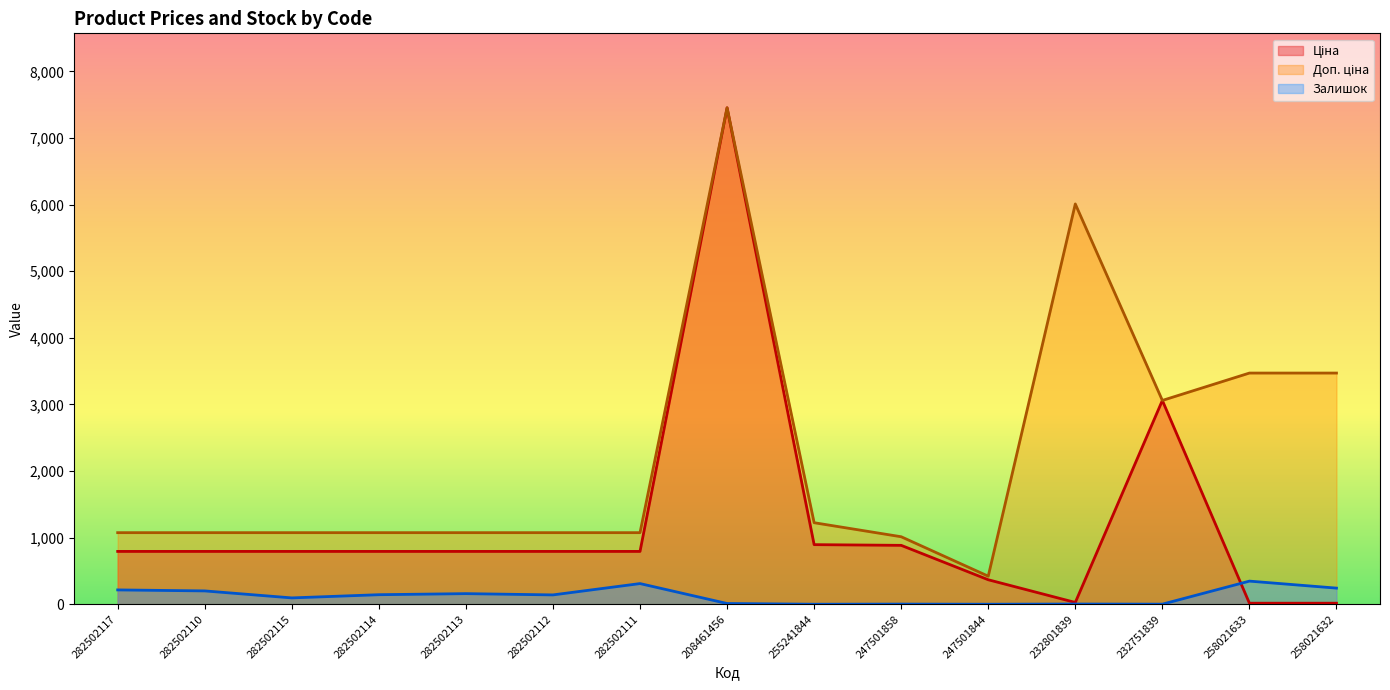

Reading left to right, transcribe all the data shown in this chart.

Ціна: 282502117=793.0	282502110=793.0	282502115=793.0	282502114=793.0	282502113=793.0	282502112=793.0	282502111=793.0	208461456=7453.8	255241844=894.7	247501858=884.2	247501844=367.6	232801839=26.7	232751839=3059.7	258021633=15.4	258021632=15.4
Доп. ціна: 282502117=1074.6	282502110=1074.6	282502115=1074.6	282502114=1074.6	282502113=1074.6	282502112=1074.6	282502111=1074.6	208461456=7453.8	255241844=1223.9	247501858=1013.2	247501844=421.0	232801839=6010.0	232751839=3060.0	258021633=3471.0	258021632=3471.0
Залишок: 282502117=215.0	282502110=200.0	282502115=95.0	282502114=143.0	282502113=159.0	282502112=140.0	282502111=310.0	208461456=11.0	255241844=0.0	247501858=2.0	247501844=0.0	232801839=3.0	232751839=1.0	258021633=347.0	258021632=242.0